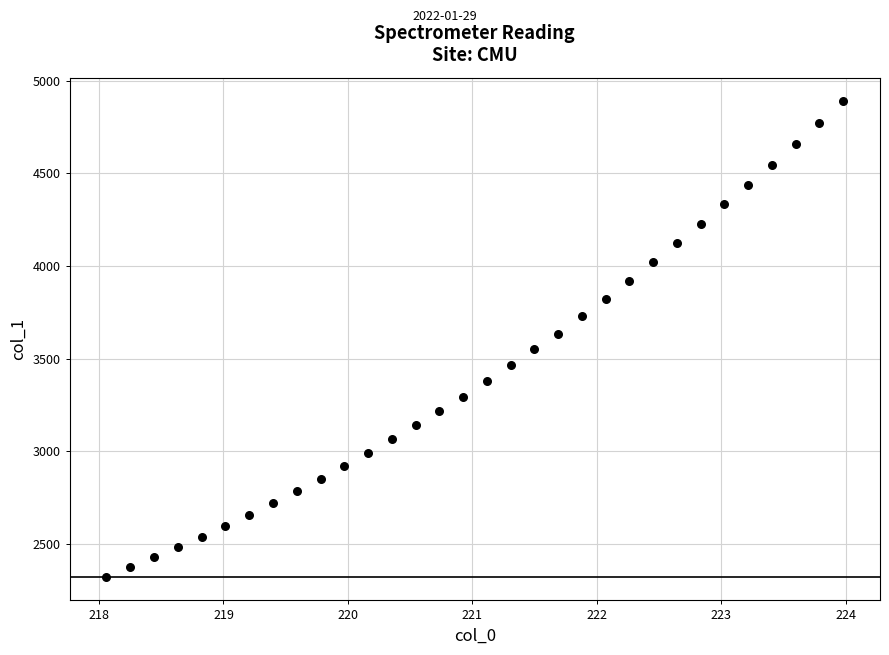

What is the range of X values (max minus min)?

5.9